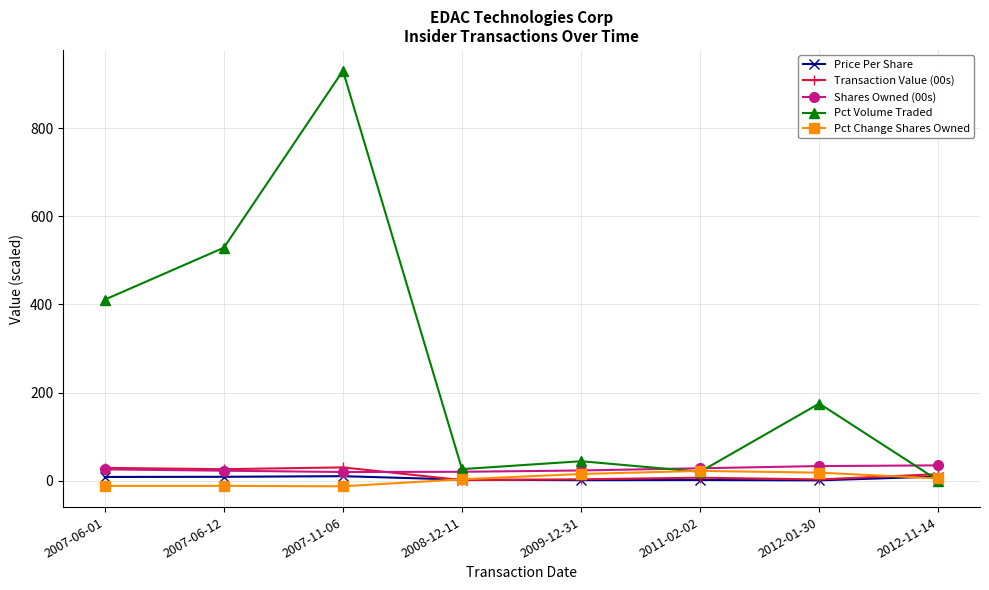

What is the label of the 4th point from the right?

2009-12-31